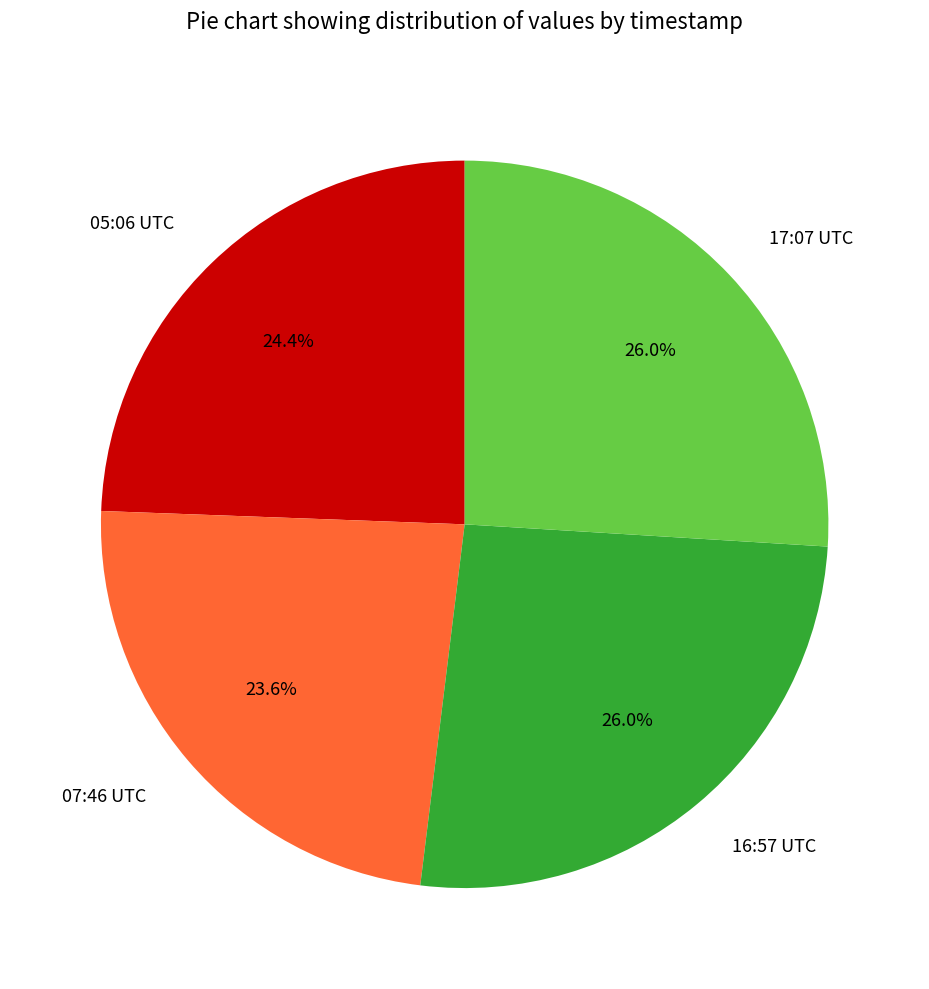

Combined, do 16:57 UTC and 17:07 UTC account for over 50%?

Yes